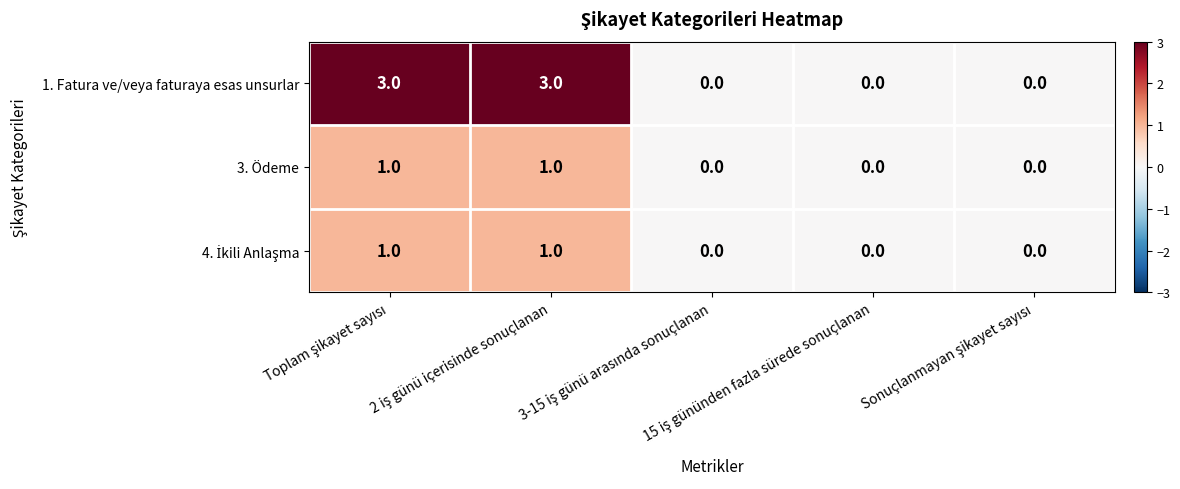

How many categories are shown in the chart?

5